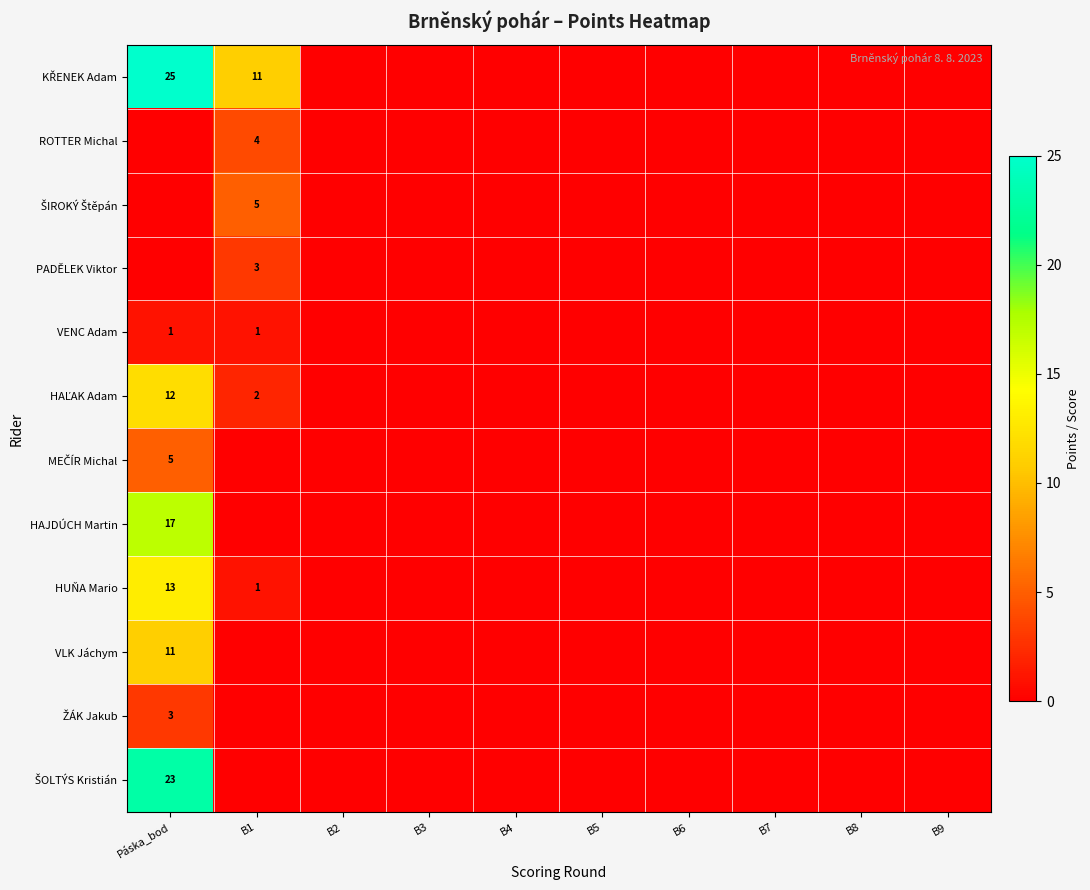

At which category is the sum across all series the highest?

Páska_bod